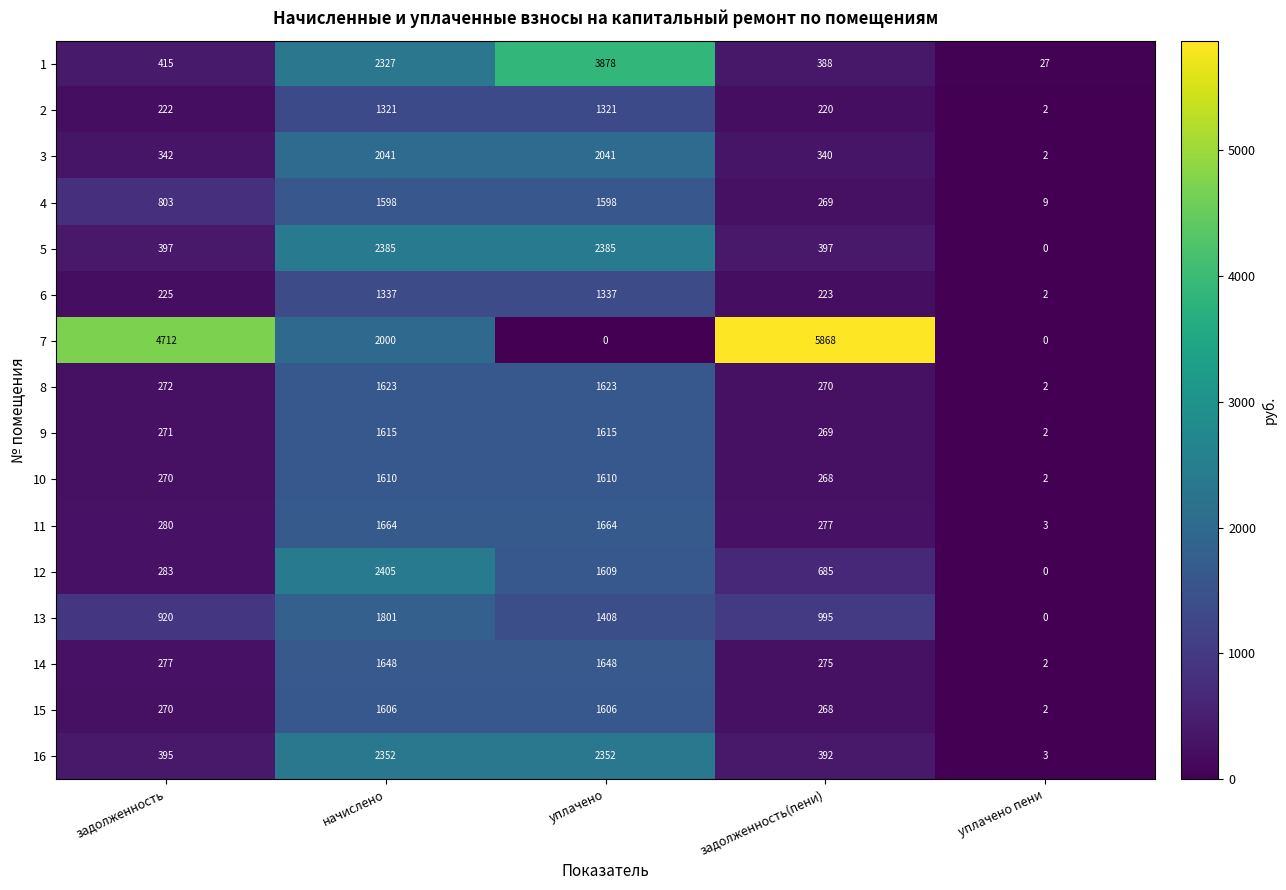

List the labels in order of 1 value, largest first.

уплачено, начислено, задолженность, задолженность(пени), уплачено пени